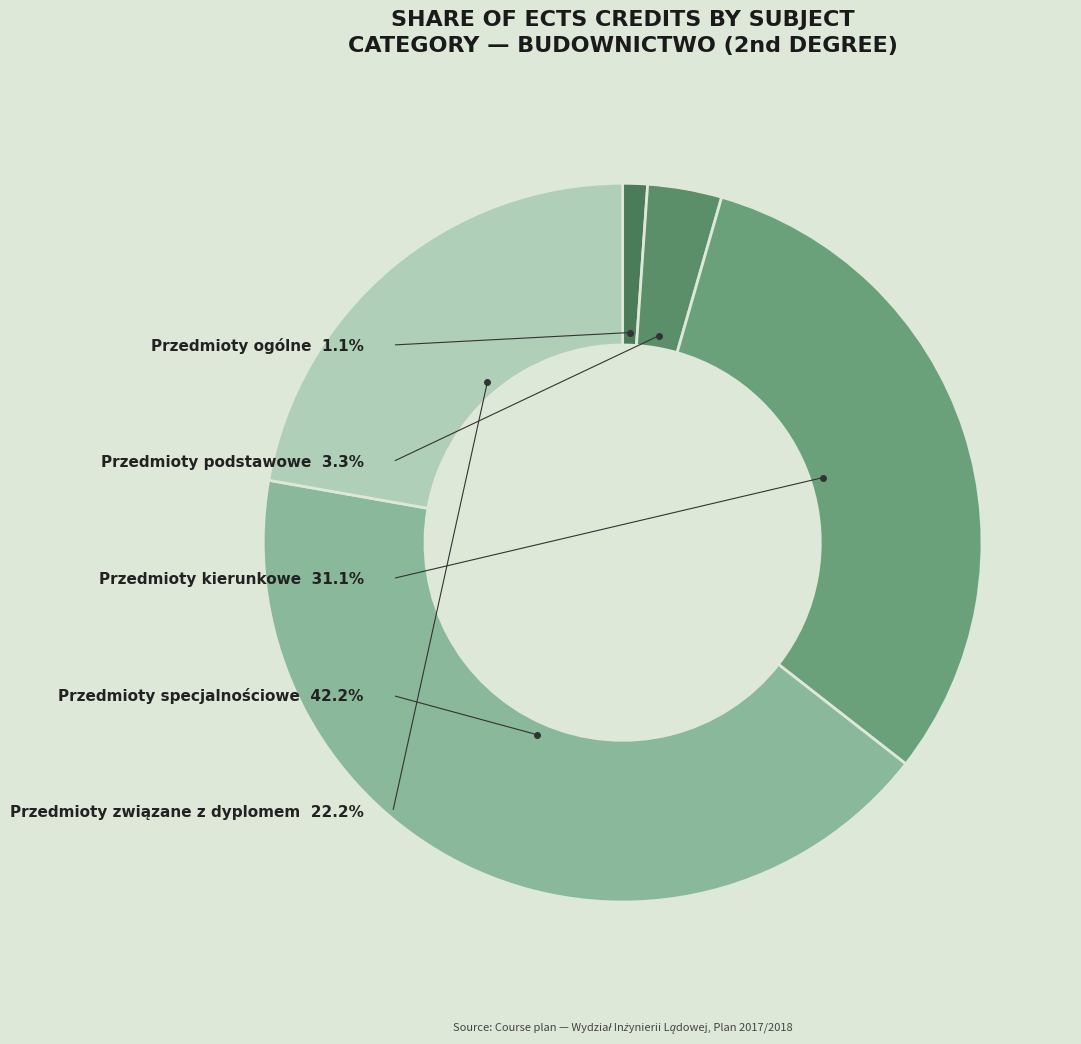

Rank the categories by value from highest to lowest.

Przedmioty specjalnościowe, Przedmioty kierunkowe, Przedmioty związane z dyplomem, Przedmioty podstawowe, Przedmioty ogólne